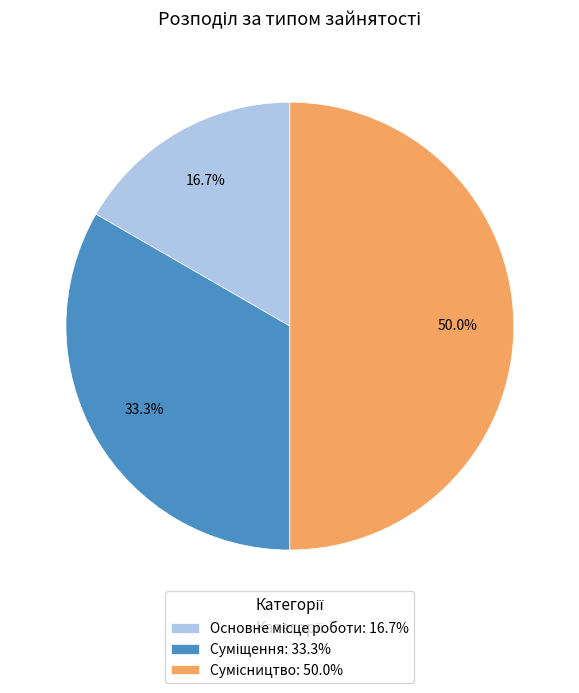

Do Основне місце роботи and Суміщення together represent more than half of the pie?

No